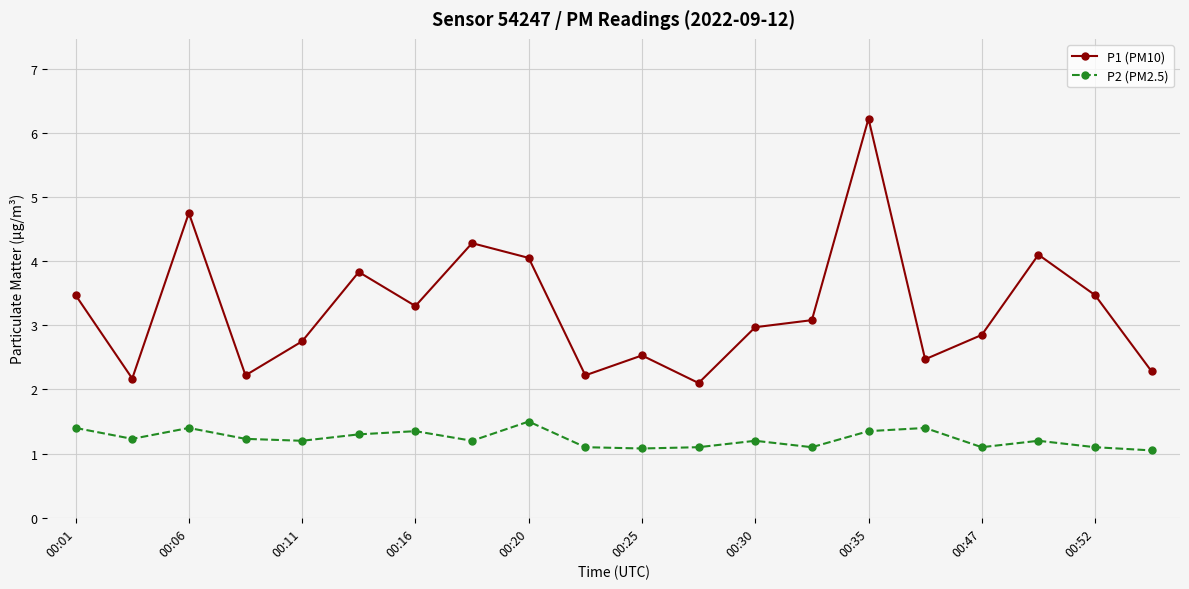

What is the minimum value shown in the chart?

1.1